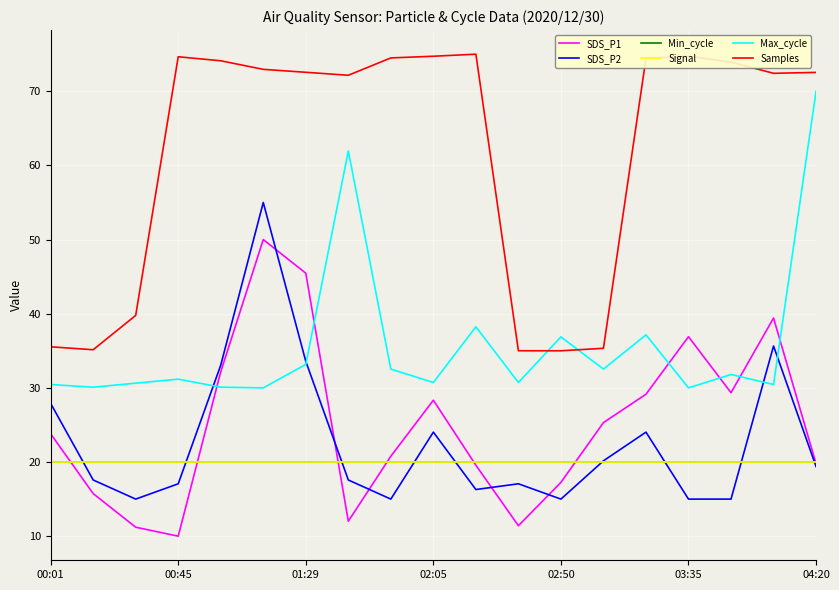

What is the sum of all Max_cycle values?

678.6